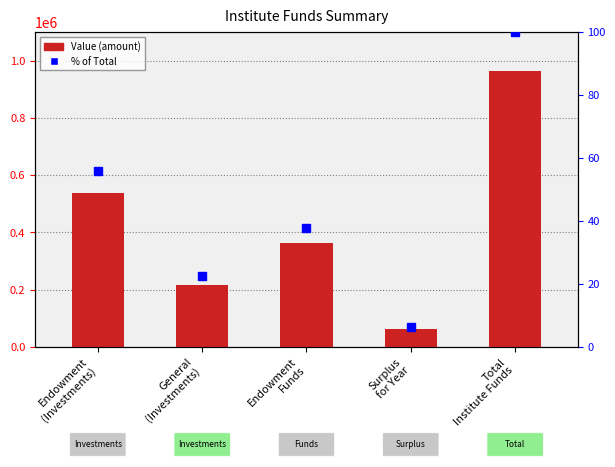

What is the maximum value shown in the chart?

963441.2